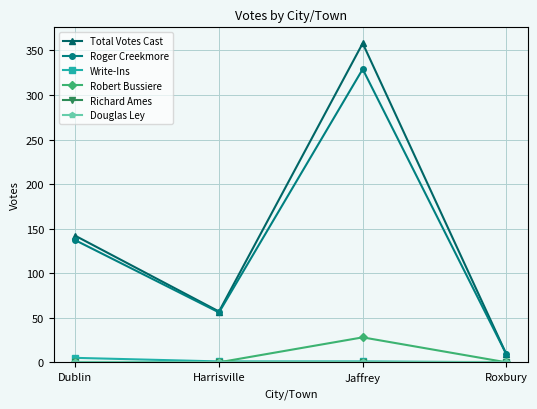

Where is Richard Ames nearest to the value 0?

Dublin